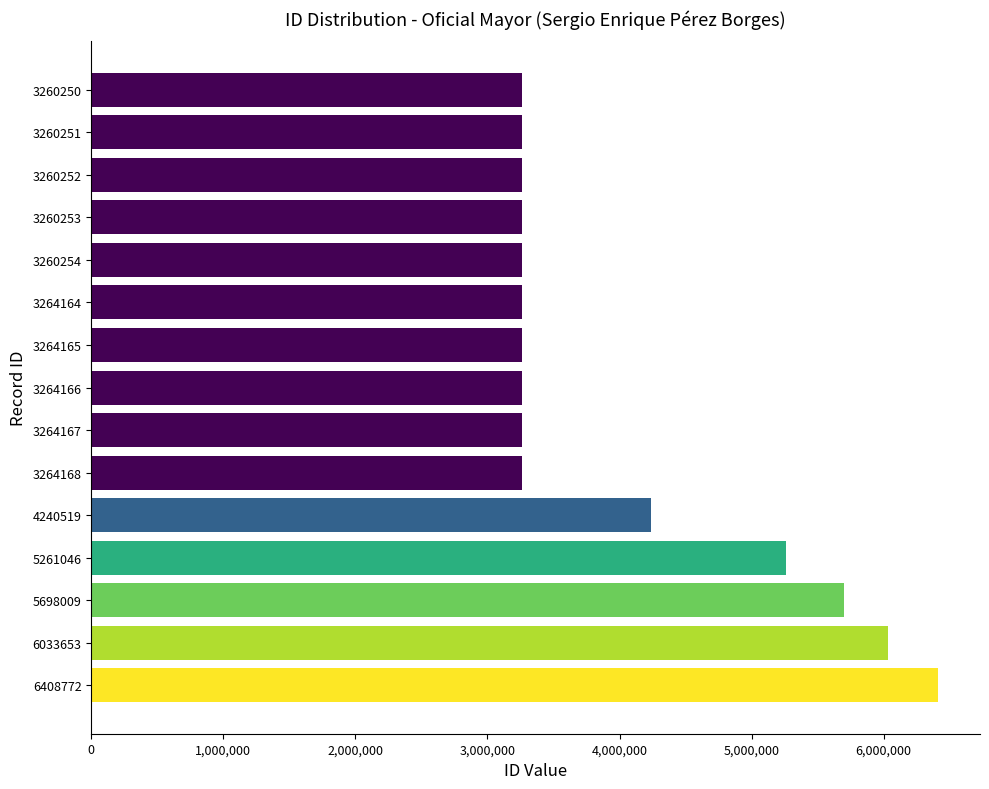

Where is the data nearest to the value 4834511?

5261046